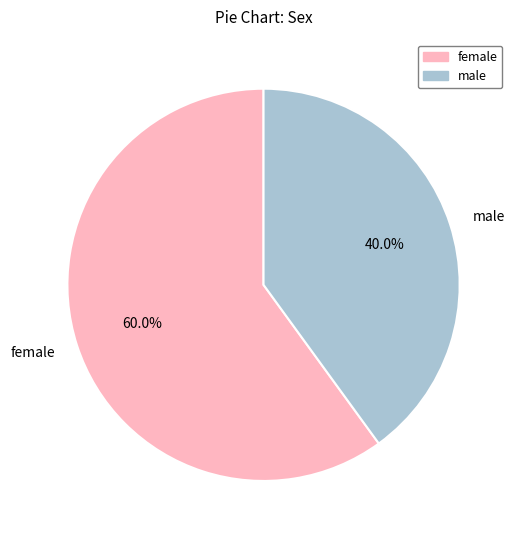

Which category has the smallest portion of the pie?

male